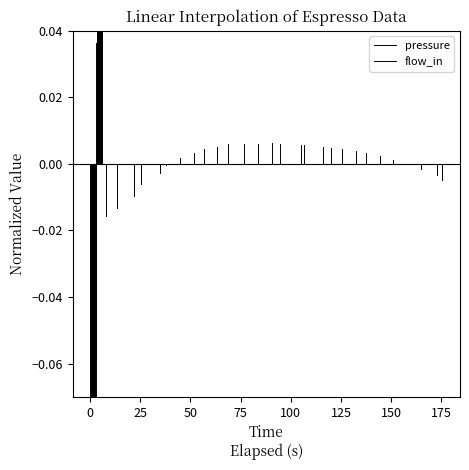

What is the total value across all series at 0?

-0.4